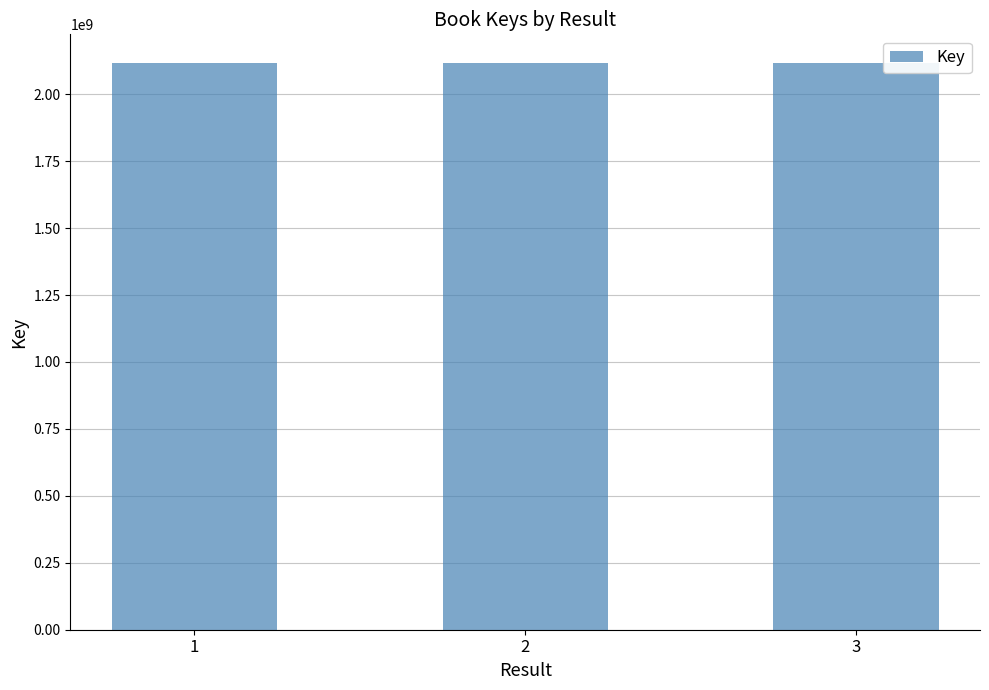

Count the values in the range 2117914654 to 2117923150.

3